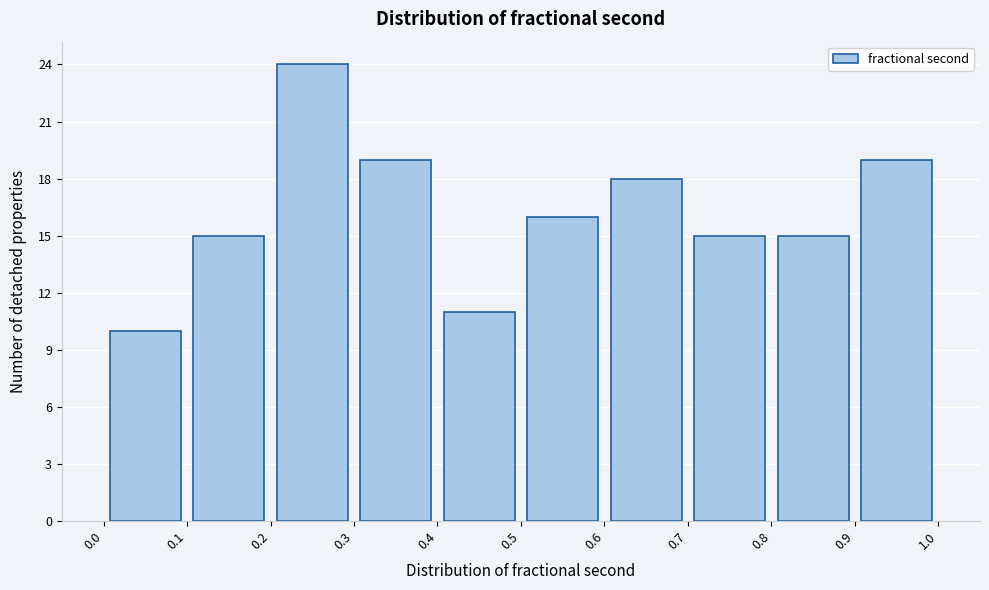

Reading left to right, list every bar in this chart as the range it spans on the x-axis followed by its height. The values are not printed on the chart, so give them approximately, as read against the axis.

0.0 to 0.1: 10
0.1 to 0.2: 15
0.2 to 0.3: 24
0.3 to 0.4: 19
0.4 to 0.5: 11
0.5 to 0.6: 16
0.6 to 0.7: 18
0.7 to 0.8: 15
0.8 to 0.9: 15
0.9 to 1.0: 19